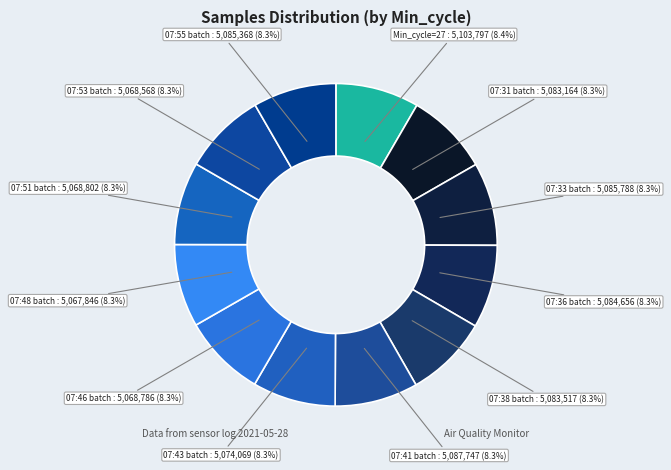

Count the number of slices in the pie.

12